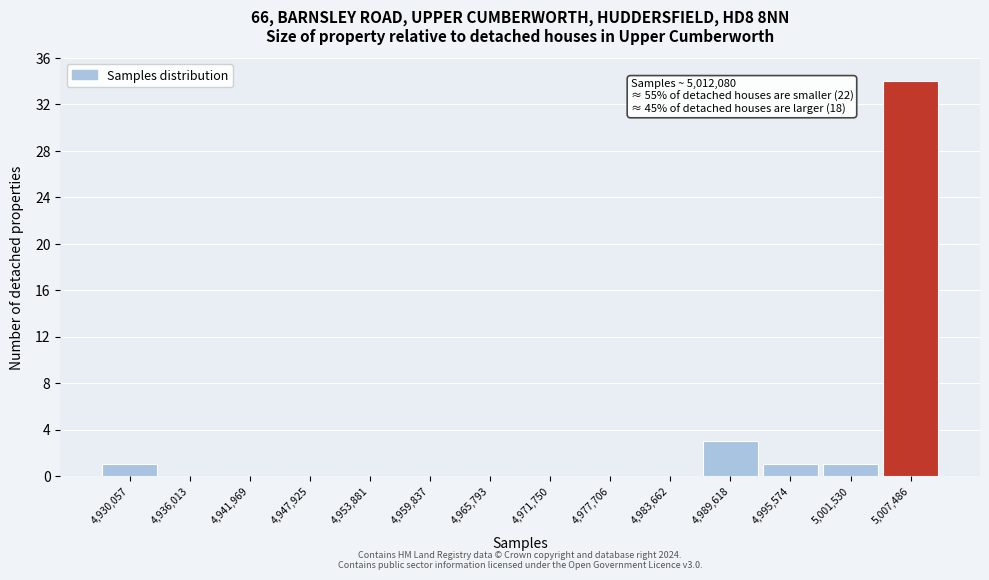

Reading left to right, transcribe all the data shown in this chart.

4,930,057=1	4,936,013=0	4,941,969=0	4,947,925=0	4,953,881=0	4,959,837=0	4,965,793=0	4,971,750=0	4,977,706=0	4,983,662=0	4,989,618=3	4,995,574=1	5,001,530=1	5,007,486=34